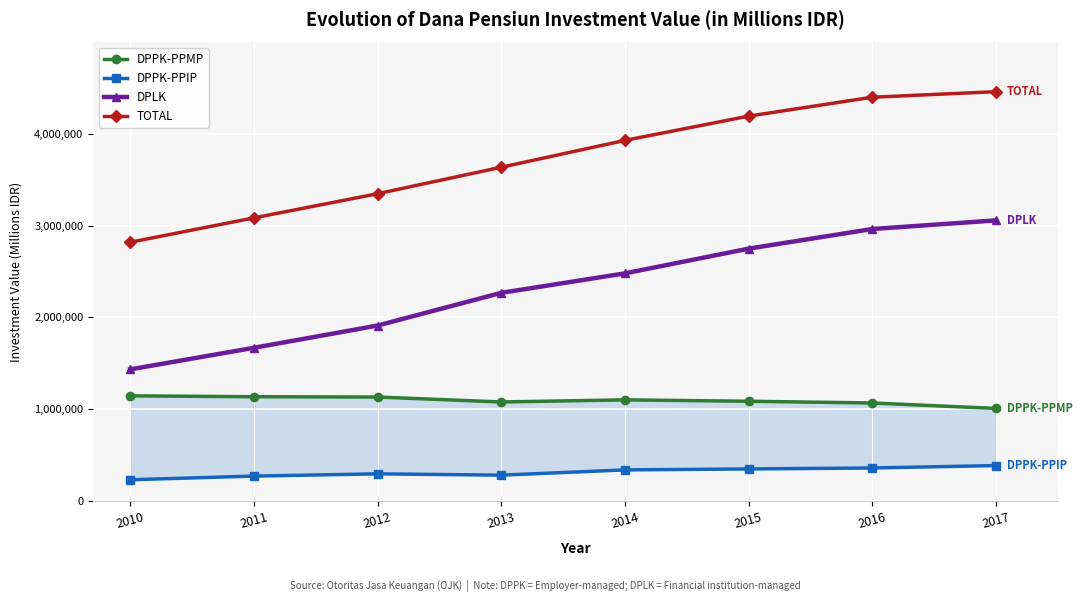

At which label does DPLK first exceed 2479435?

2015